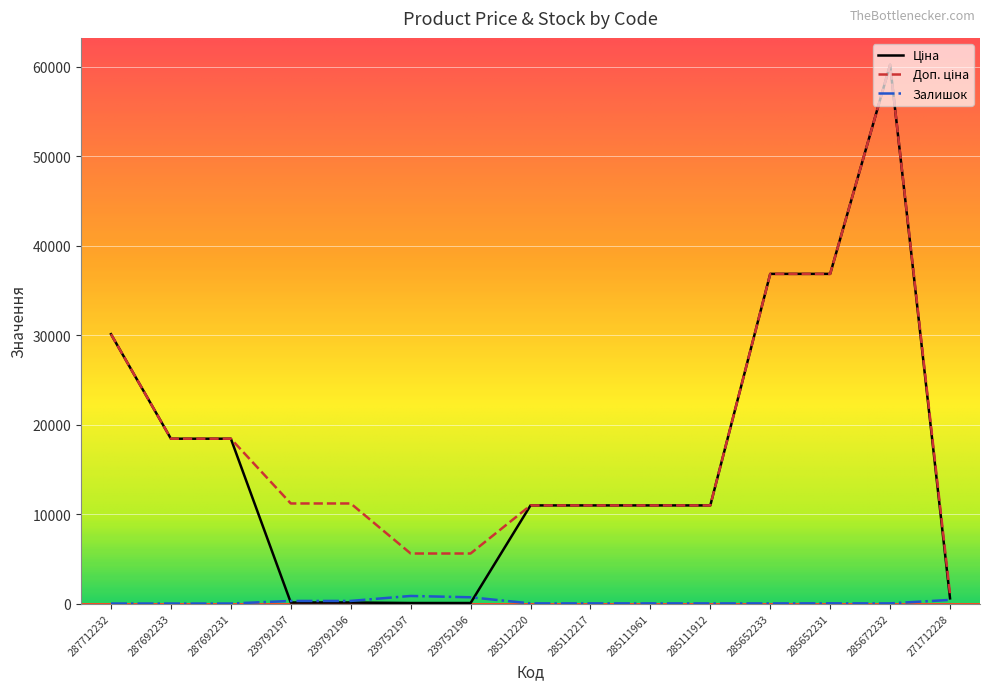

At which category is the sum across all series the highest?

285672232